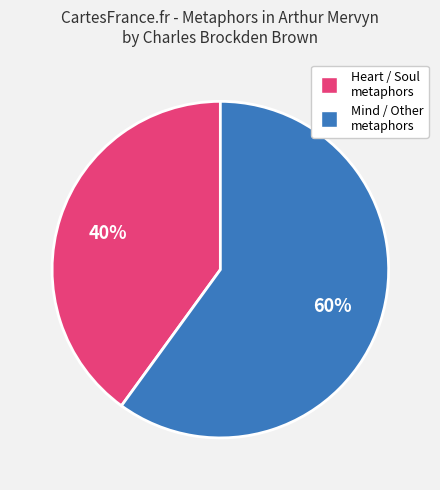

Does any single category account for the majority?

Yes